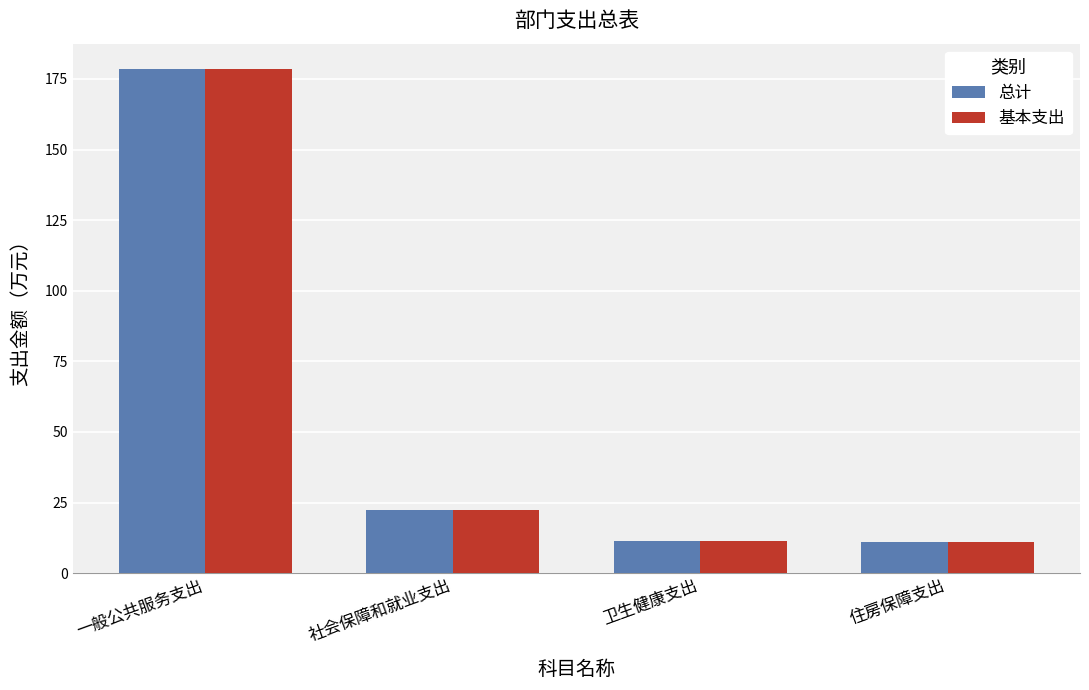

How many bars are there in total?

8